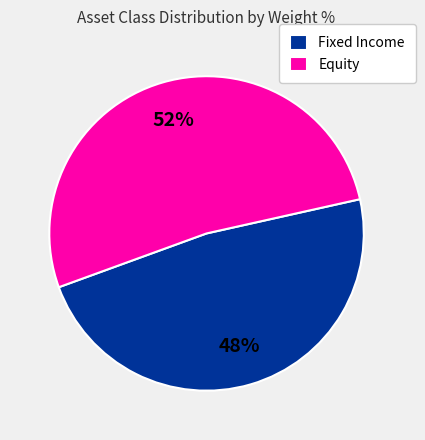

What percentage is the Equity slice, to the nearest percent?

52%